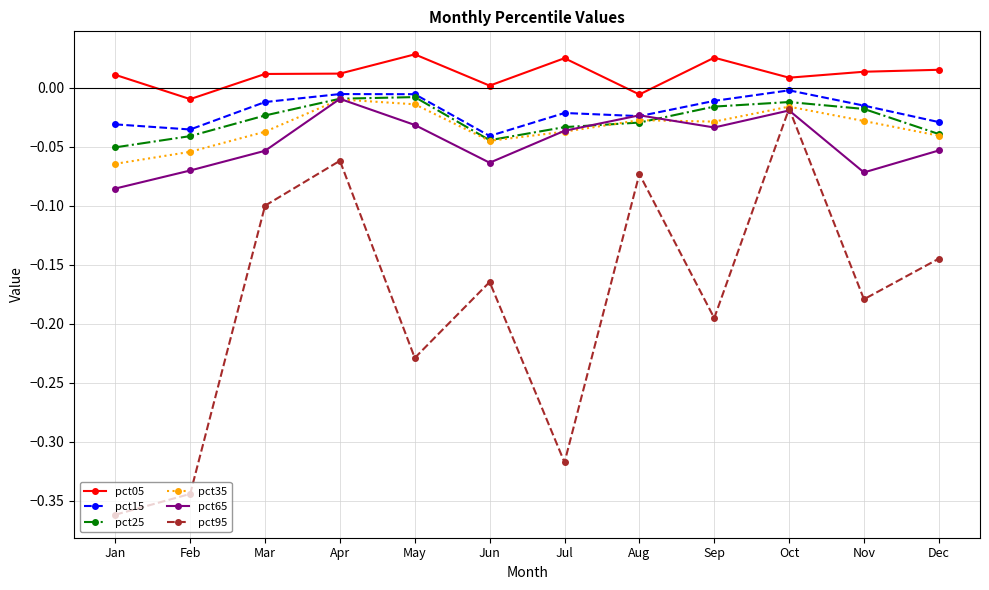

How many data points does each series have?

12